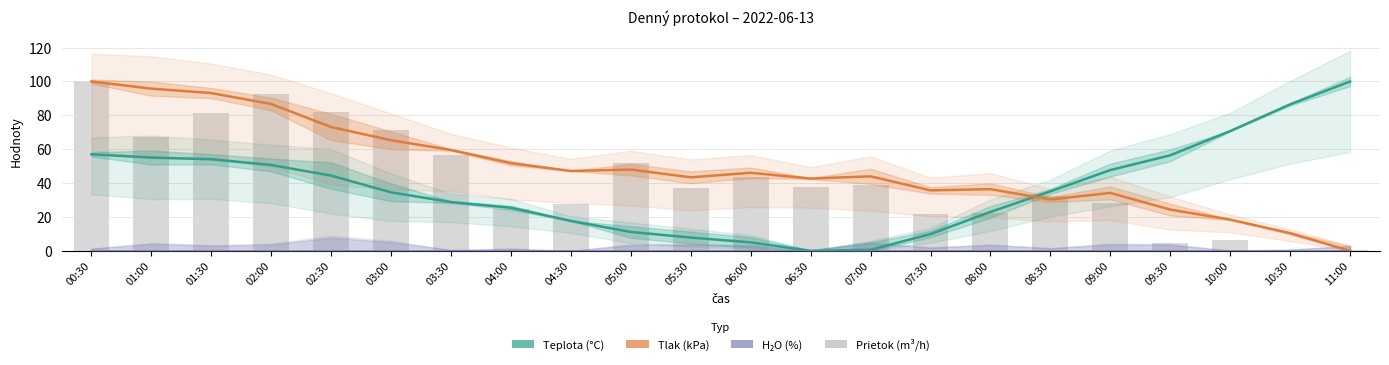

What is the label of the 15th bar from the right?

04:00